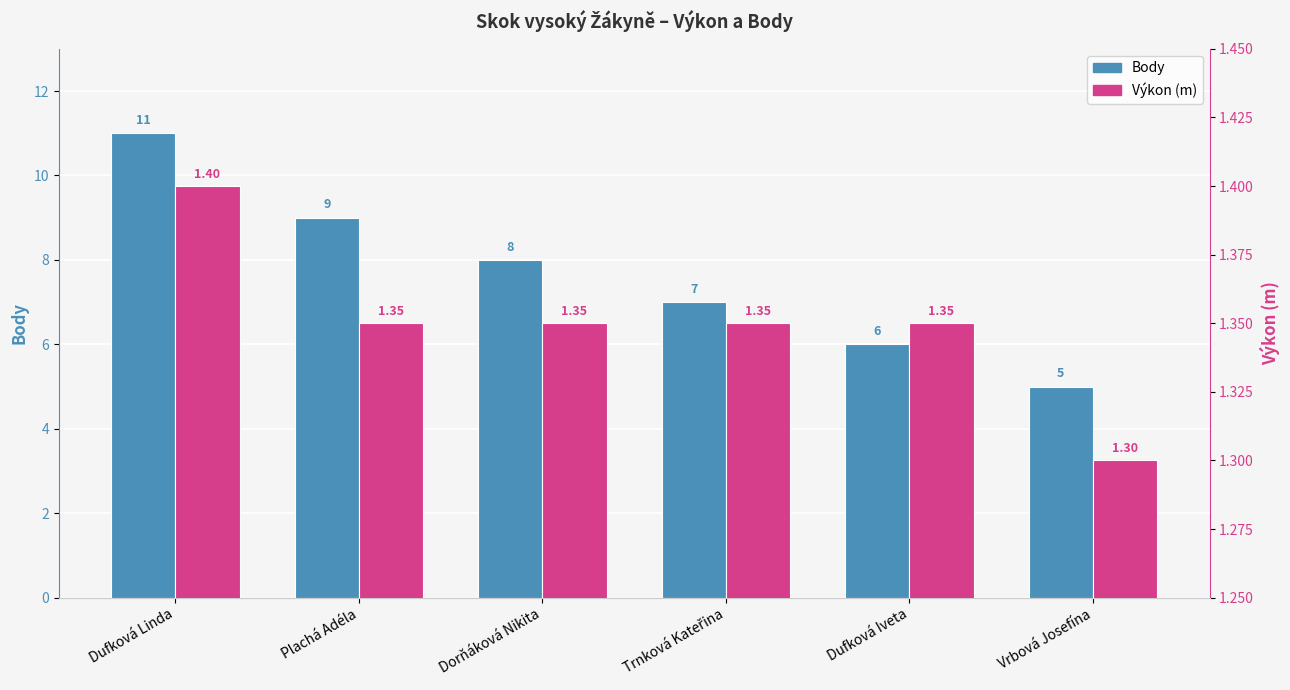

At how many categories does at least one series exceed 8?

2